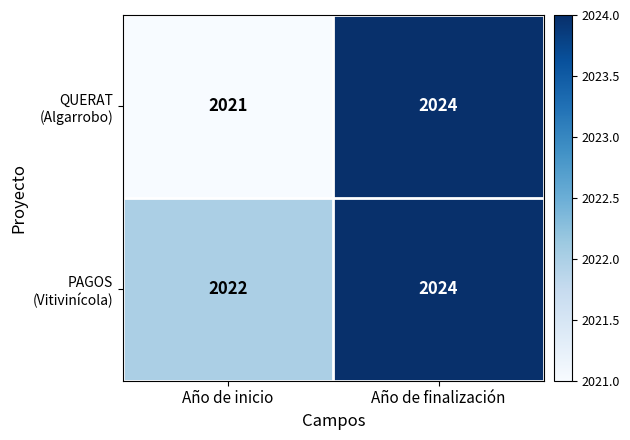

At how many categories does at least one series exceed 2021?

2